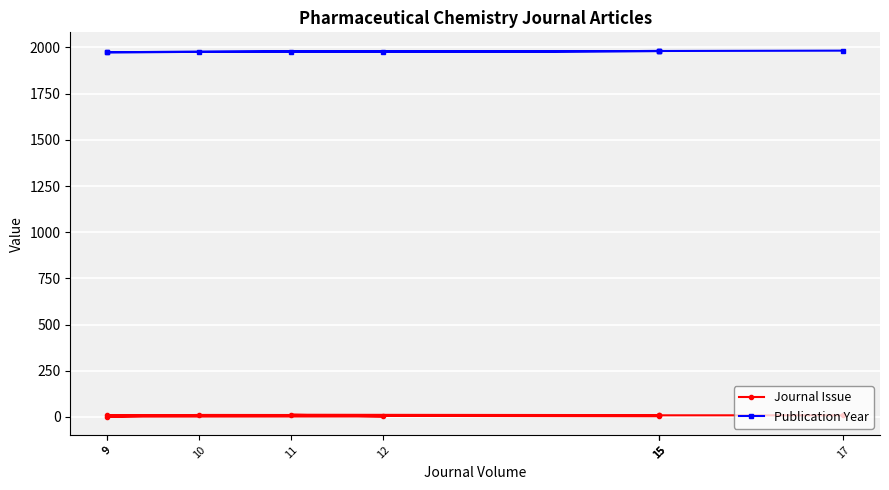

Count the number of data series in this chart.

2